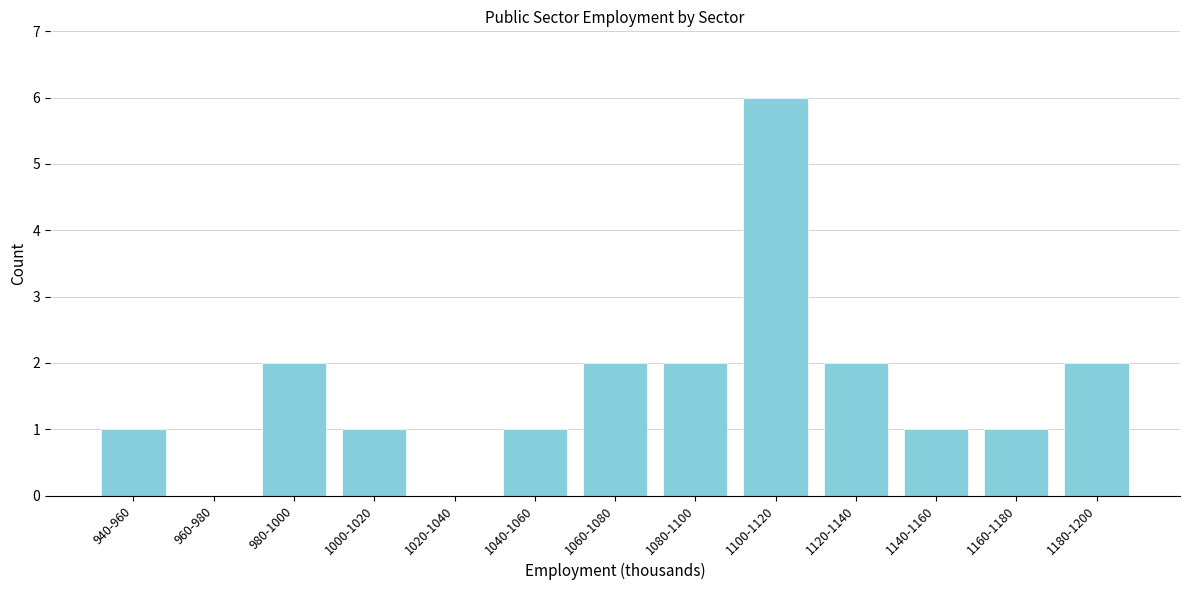

Reading left to right, extract all data points from this chart.

940-960=1	960-980=0	980-1000=2	1000-1020=1	1020-1040=0	1040-1060=1	1060-1080=2	1080-1100=2	1100-1120=6	1120-1140=2	1140-1160=1	1160-1180=1	1180-1200=2